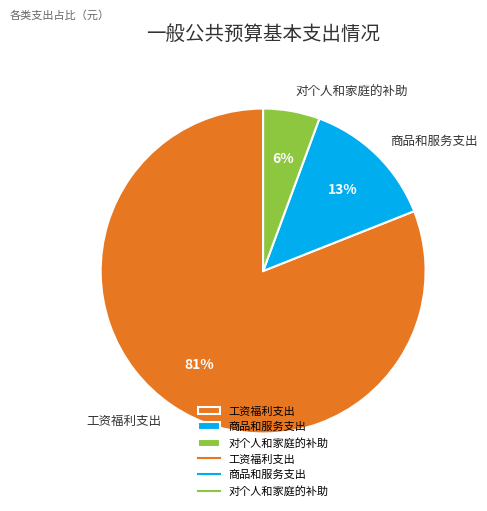

True or false: 商品和服务支出 accounts for 13% of the total.

True